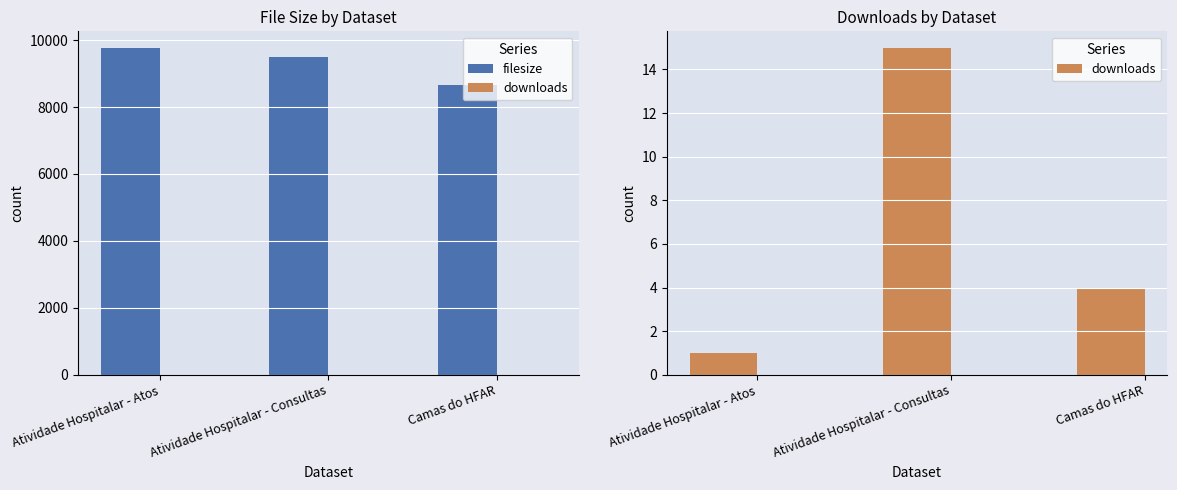

Are the bars grouped side by side (vs. stacked)?

Yes